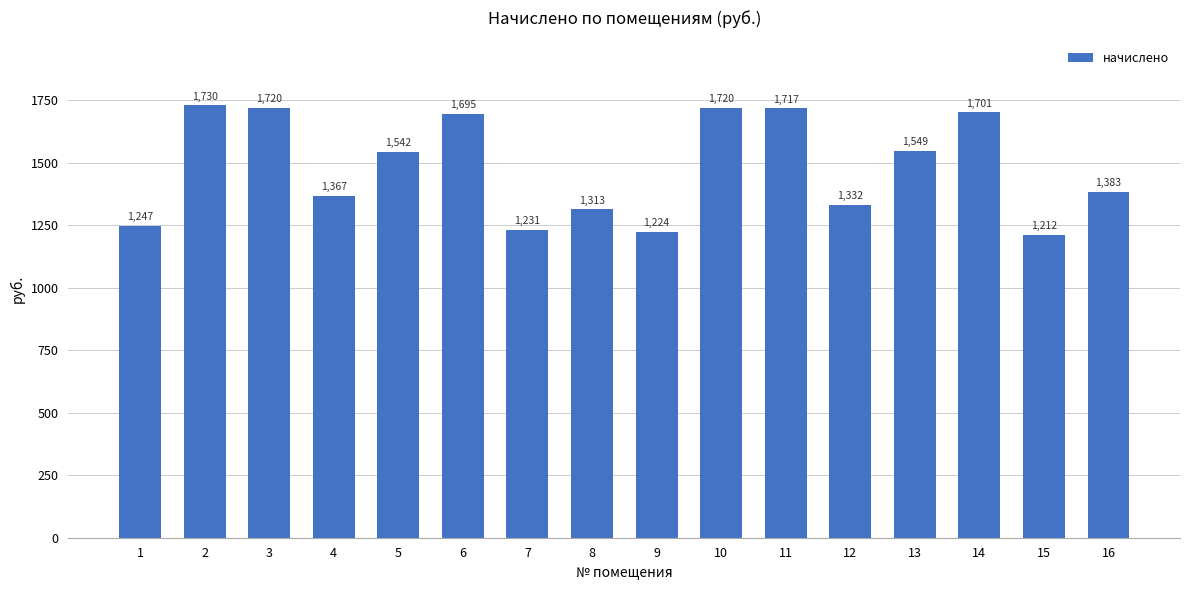

What is the value of the 9th bar from the left?

1224.3